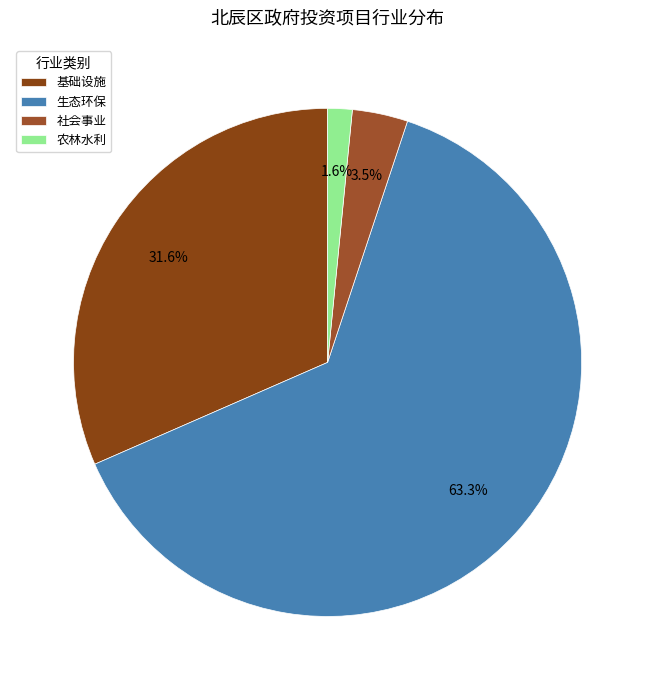

The 基础设施 slice represents 22% of the pie. True or false?

False